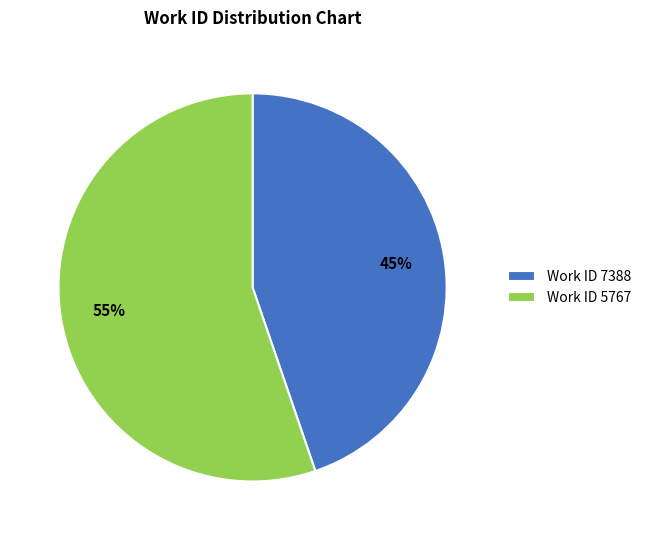

What is the ratio of the value at Work ID 5767 to the value at Work ID 7388?

1.2